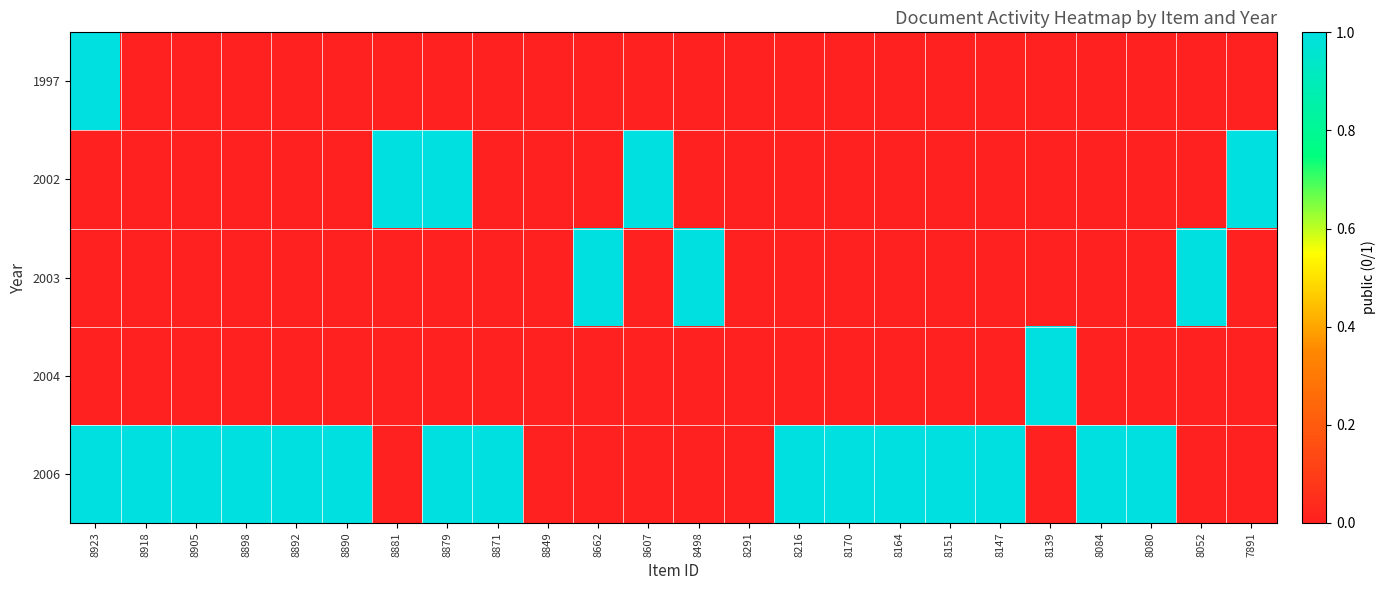

Reading left to right, extract all data points from this chart.

1997: 8923=1	8918=0	8905=0	8898=0	8892=0	8890=0	8881=0	8879=0	8871=0	8849=0	8662=0	8607=0	8498=0	8291=0	8216=0	8170=0	8164=0	8151=0	8147=0	8139=0	8084=0	8080=0	8052=0	7891=0
2002: 8923=0	8918=0	8905=0	8898=0	8892=0	8890=0	8881=1	8879=1	8871=0	8849=0	8662=0	8607=1	8498=0	8291=0	8216=0	8170=0	8164=0	8151=0	8147=0	8139=0	8084=0	8080=0	8052=0	7891=1
2003: 8923=0	8918=0	8905=0	8898=0	8892=0	8890=0	8881=0	8879=0	8871=0	8849=0	8662=1	8607=0	8498=1	8291=0	8216=0	8170=0	8164=0	8151=0	8147=0	8139=0	8084=0	8080=0	8052=1	7891=0
2004: 8923=0	8918=0	8905=0	8898=0	8892=0	8890=0	8881=0	8879=0	8871=0	8849=0	8662=0	8607=0	8498=0	8291=0	8216=0	8170=0	8164=0	8151=0	8147=0	8139=1	8084=0	8080=0	8052=0	7891=0
2006: 8923=1	8918=1	8905=1	8898=1	8892=1	8890=1	8881=0	8879=1	8871=1	8849=0	8662=0	8607=0	8498=0	8291=0	8216=1	8170=1	8164=1	8151=1	8147=1	8139=0	8084=1	8080=1	8052=0	7891=0